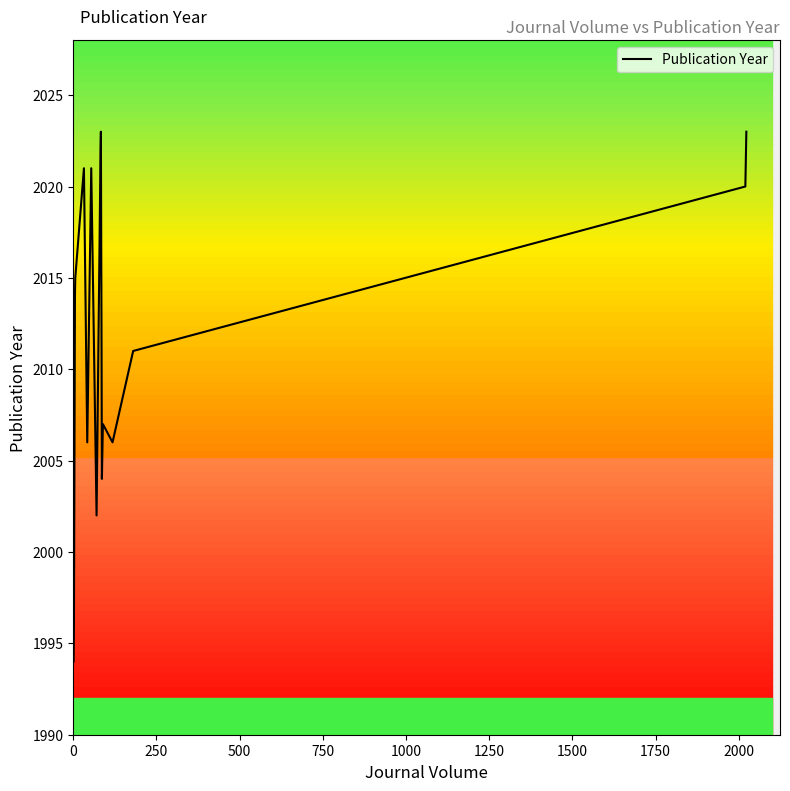

What is the smallest value displayed?

1994